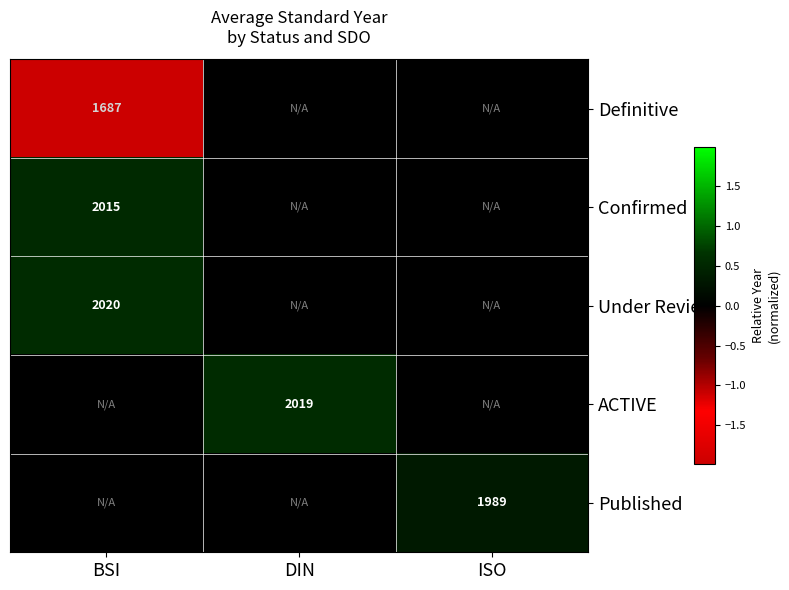

The value of Under Review at BSI is 2020. True or false?

True